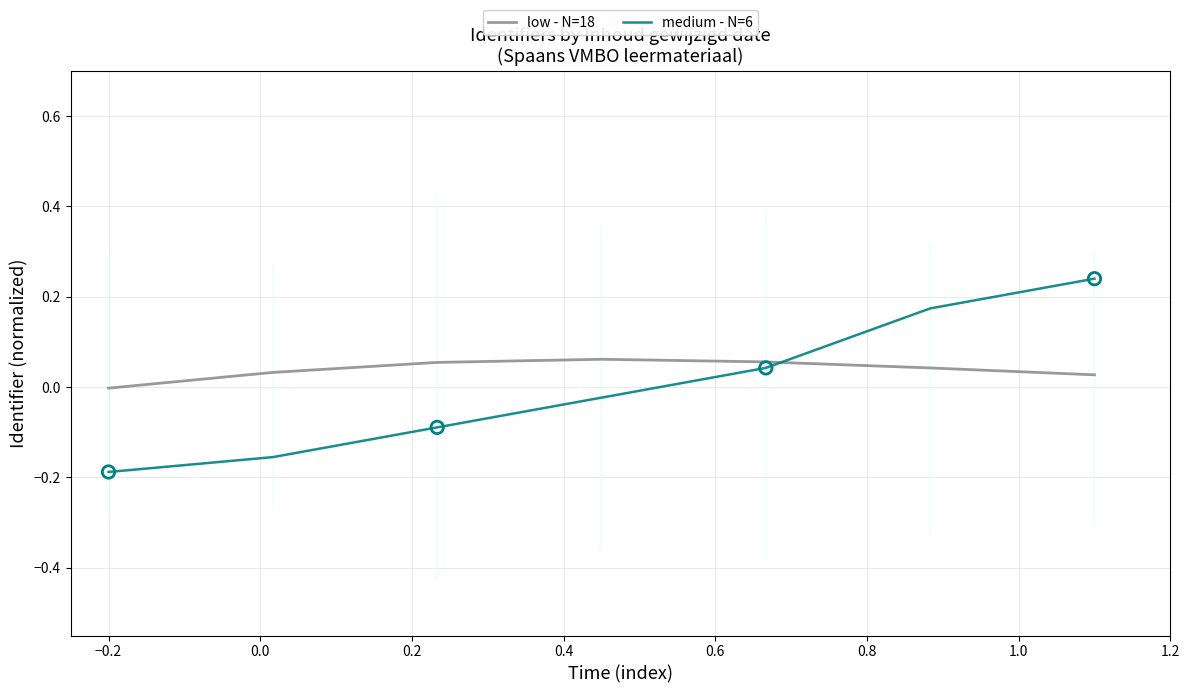

Which series has the largest Y range (max minus min)?

medium - N=6